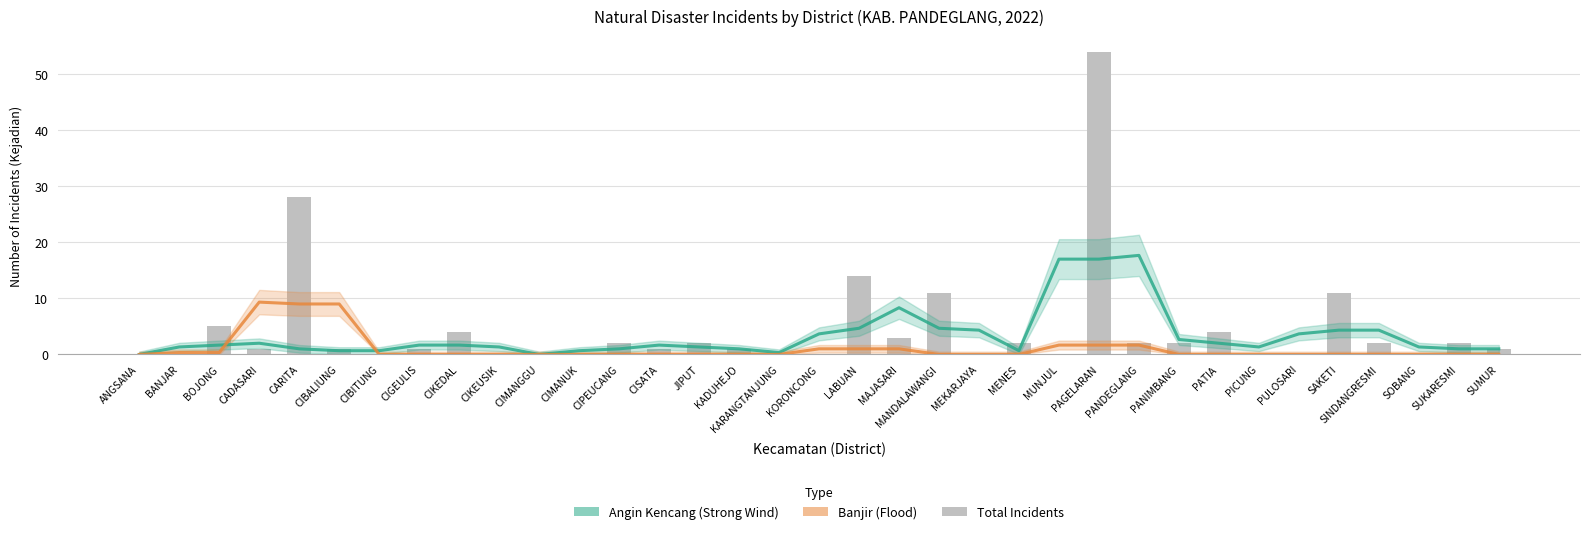

What is the label of the 15th bar from the left?

JIPUT